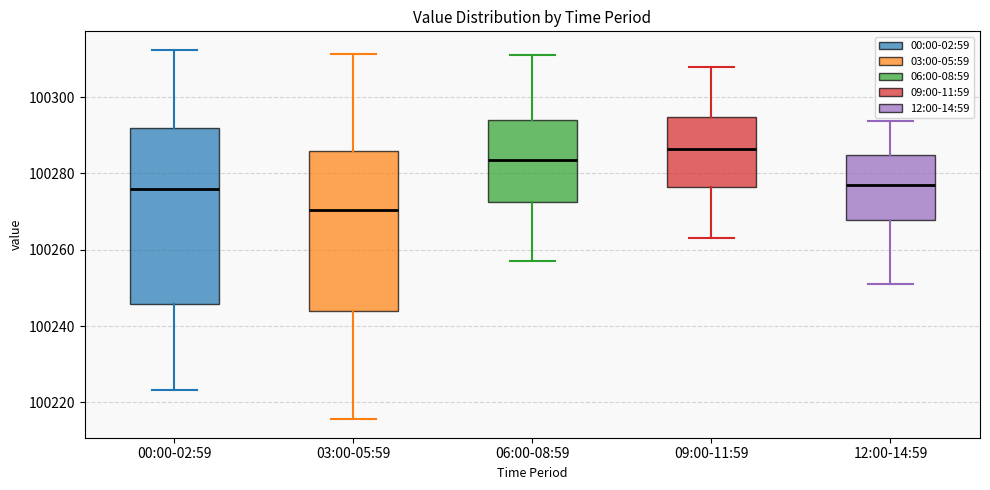

Reading left to right, read every box against the y-axis: the position of its median line, the range the box covers, and the ends of its whiskers. The values are not printed on the chart, so give them approximately, as read against the axis.

00:00-02:59: median 100276, box 100246 to 100292, whiskers 100224 to 100312
03:00-05:59: median 100270, box 100244 to 100286, whiskers 100216 to 100312
06:00-08:59: median 100284, box 100272 to 100294, whiskers 100258 to 100312
09:00-11:59: median 100286, box 100276 to 100294, whiskers 100264 to 100308
12:00-14:59: median 100276, box 100268 to 100284, whiskers 100252 to 100294